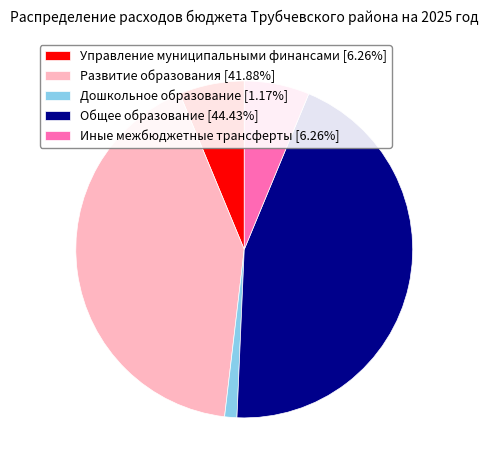

How many slices are in this pie chart?

5